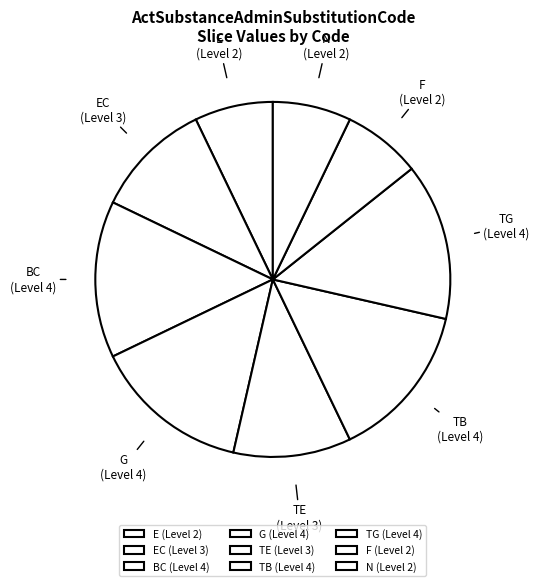

Does any single category account for the majority?

No